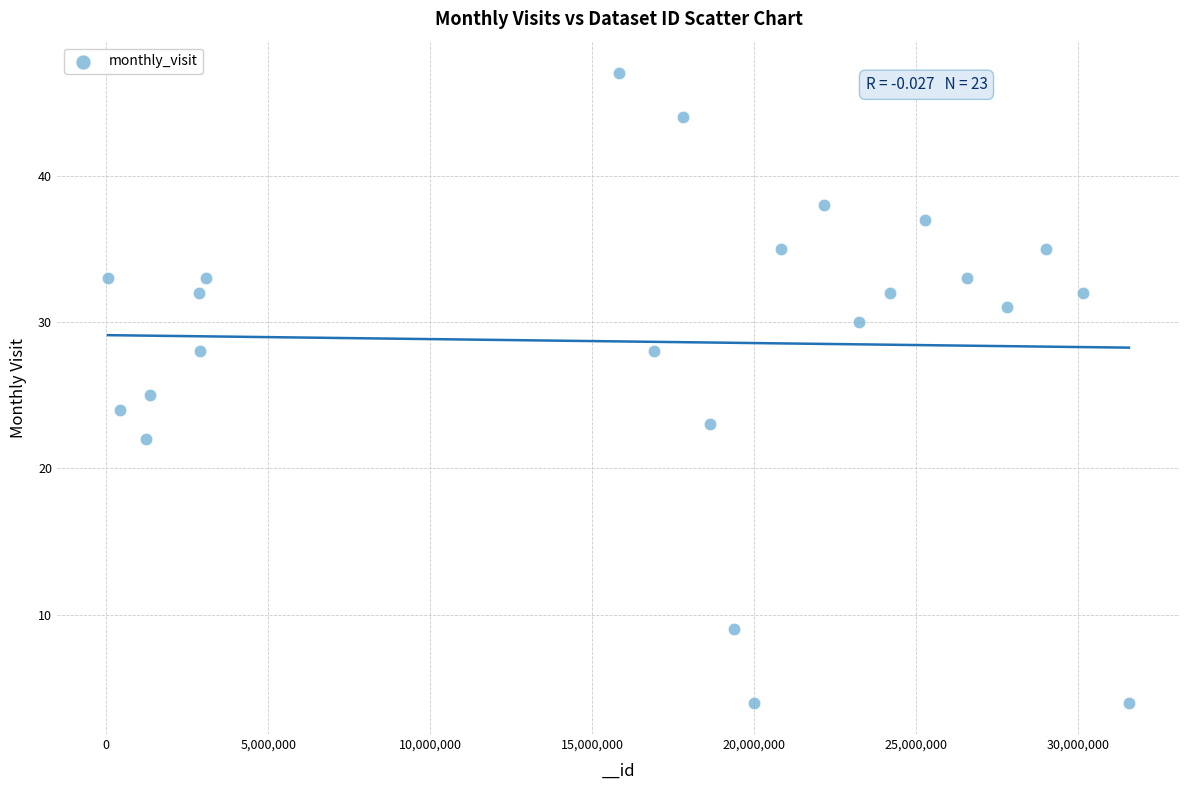

What is the range of X values (max minus min)?

31524368